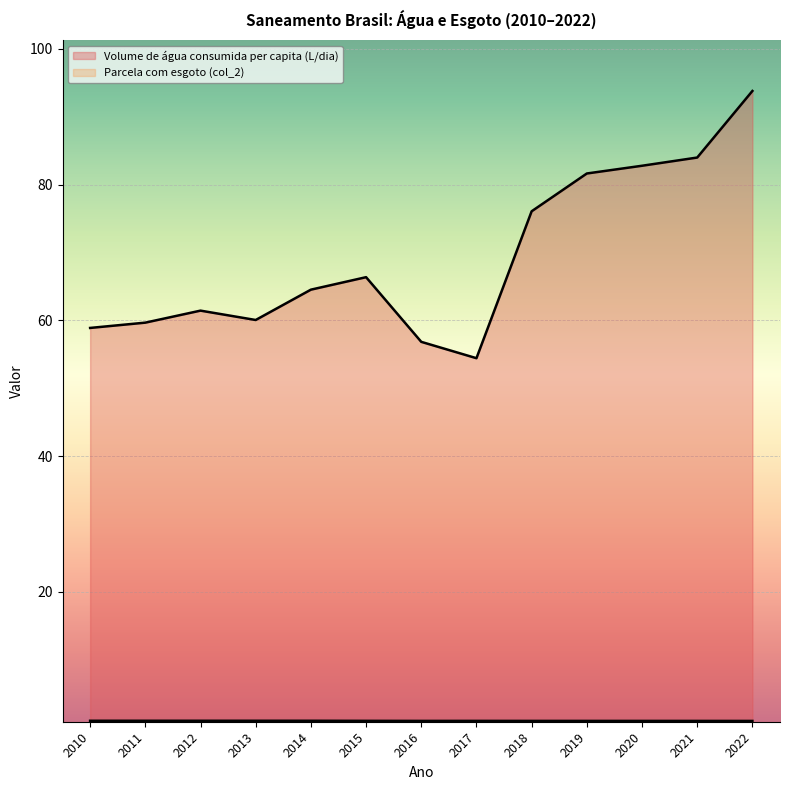

Reading left to right, what are all the values shown in this chart?

Volume de água consumida per capita (L/dia): 58.9	59.7	61.4	60.1	64.5	66.4	56.8	54.4	76.1	81.7	82.8	84.0	93.8
Parcela da população total que mora em domicílios com esgoto (col_2): 1.0	1.0	1.0	1.0	1.0	1.0	1.0	1.0	1.0	1.0	1.0	1.0	1.0